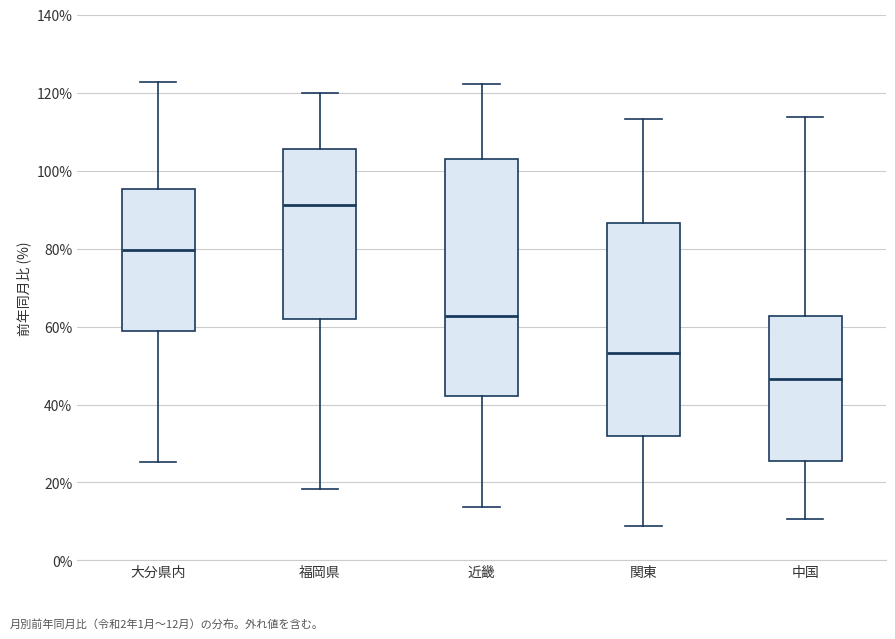

Which box has the lowest median line?

中国